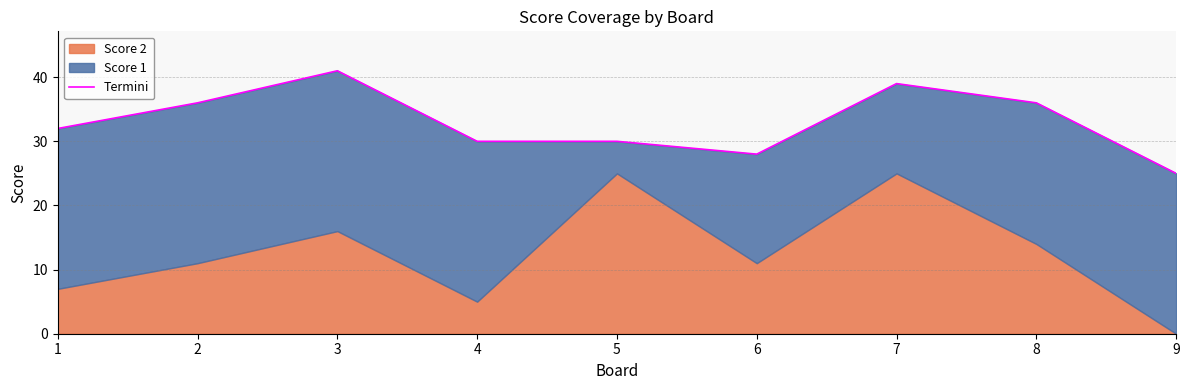

The value at 3 is 72. True or false?

False